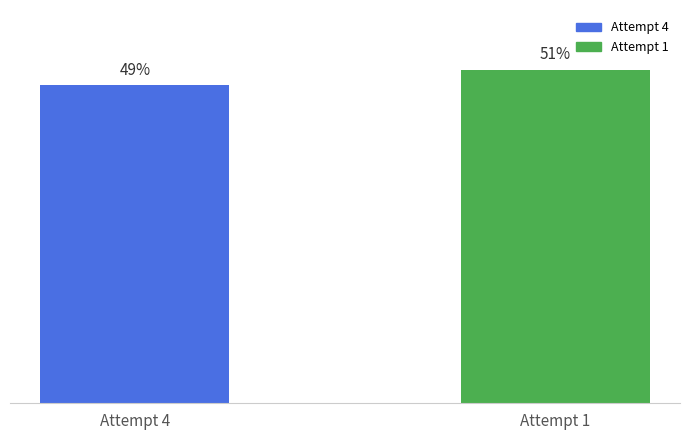

What is the sum of the values at Attempt 4 and Attempt 1?

19099382